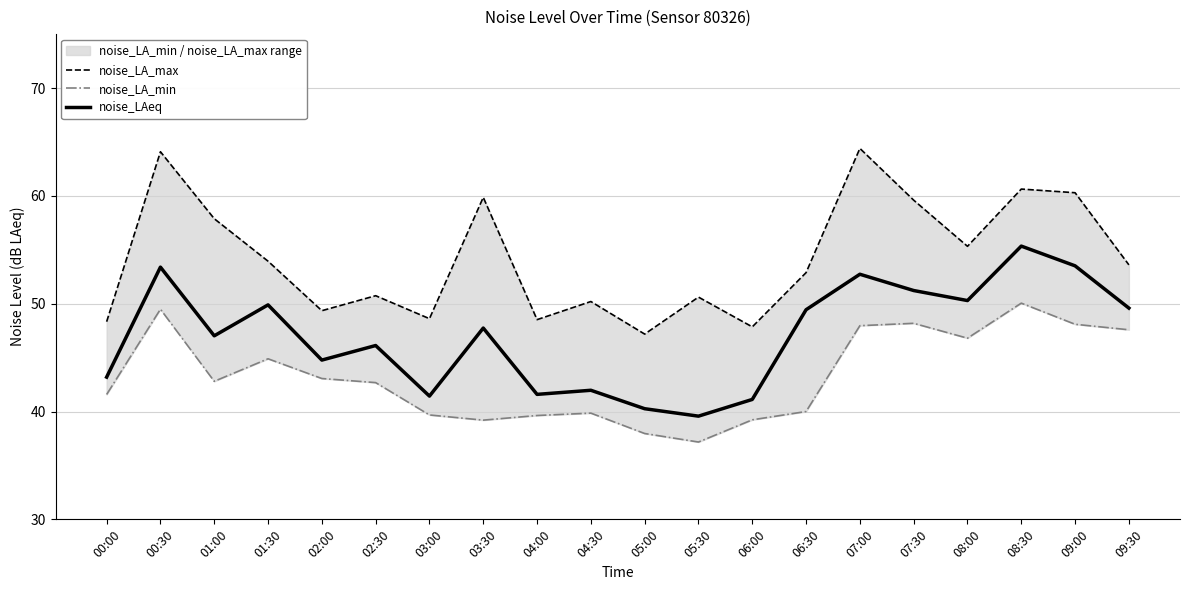

What are all the series names shown in the legend?

noise_LA_max, noise_LA_min, noise_LAeq